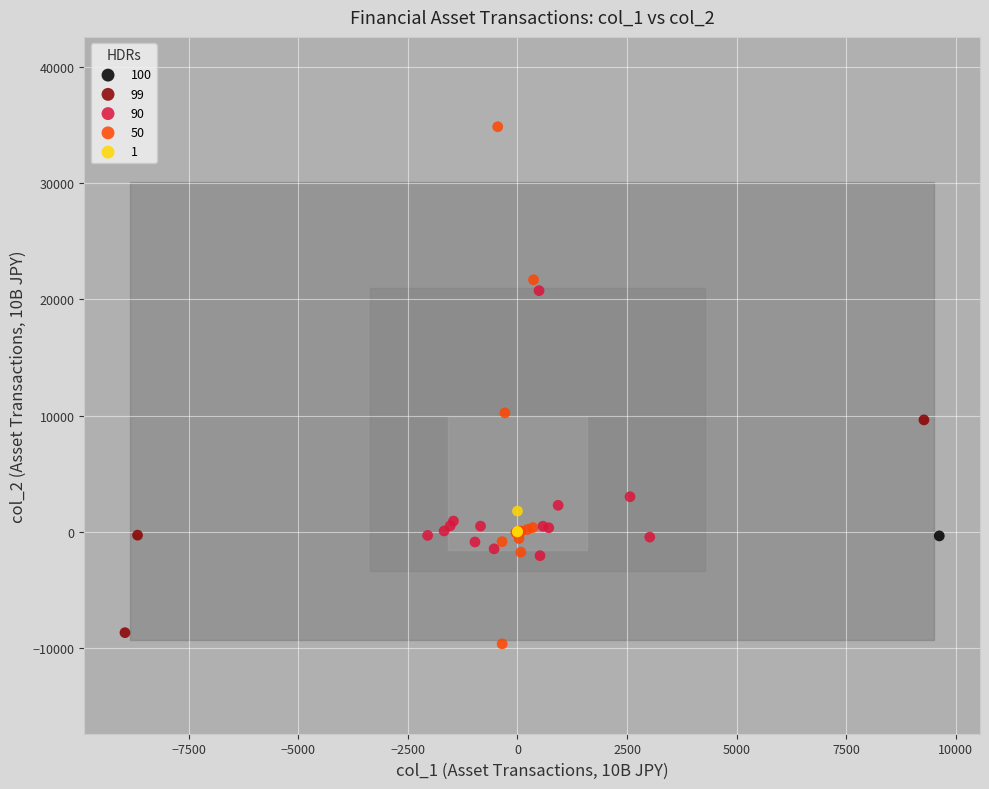

What are all the series names shown in the legend?

100, 99, 90, 50, 1